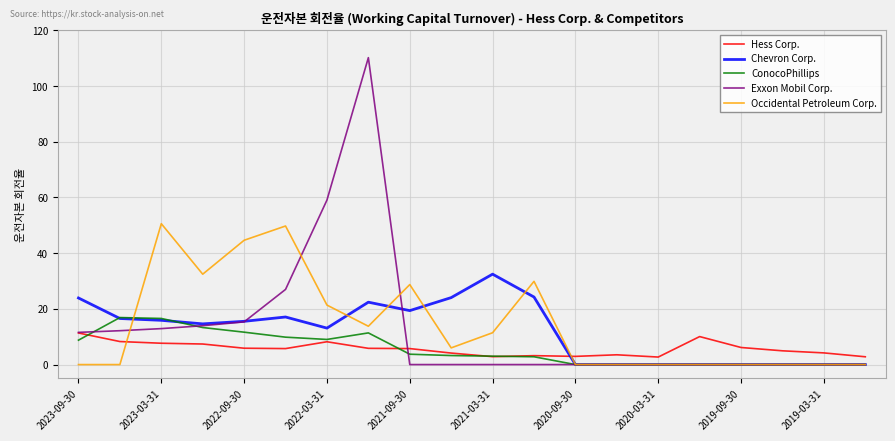

List the series in order of their peak value, lowest first.

Hess Corp., ConocoPhillips, Chevron Corp., Occidental Petroleum Corp., Exxon Mobil Corp.